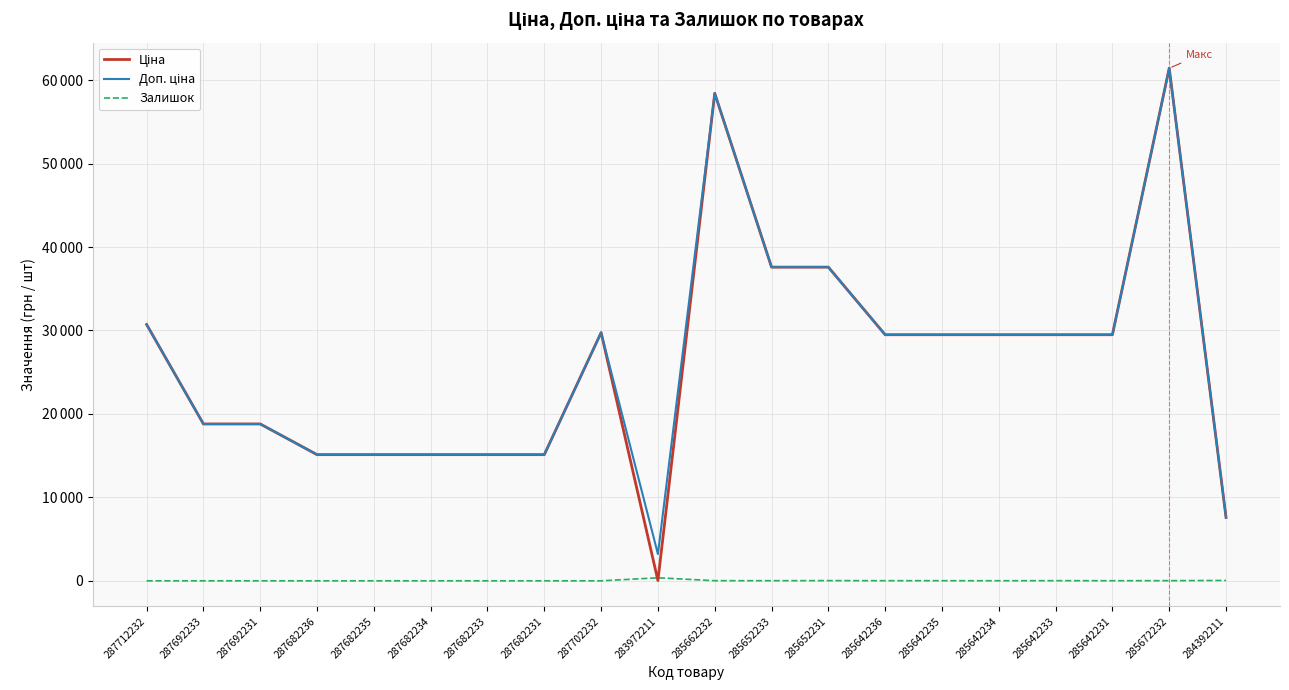

Does the chart have visible grid lines?

Yes